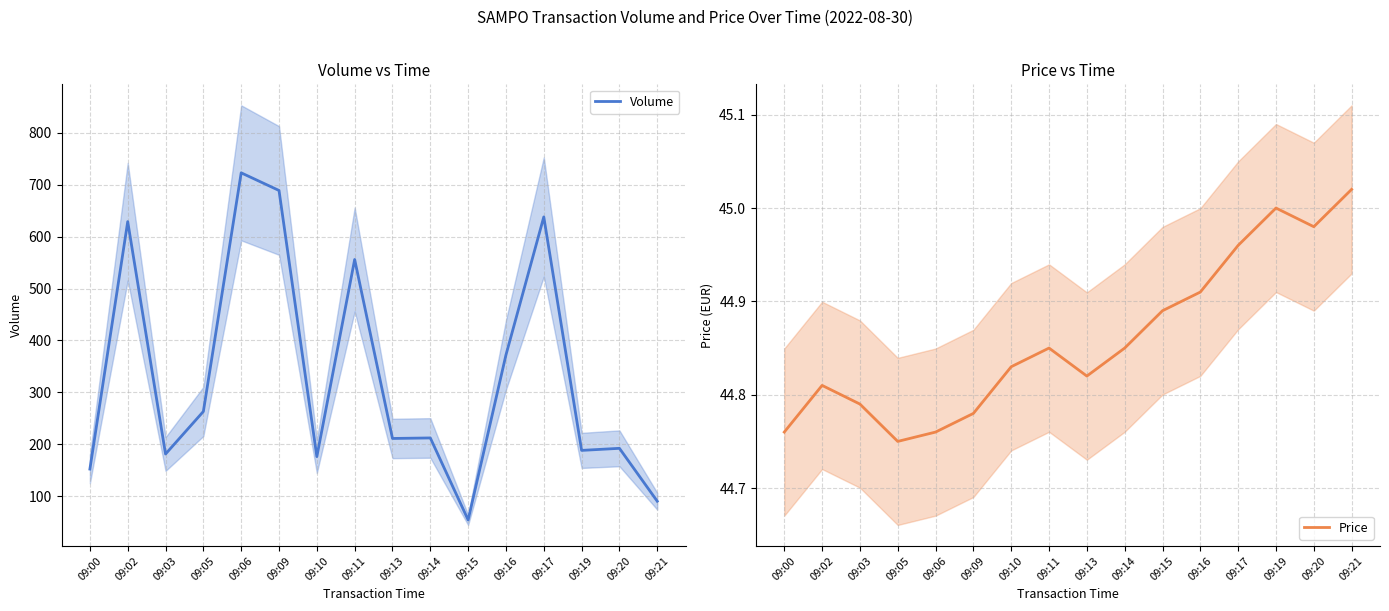

How many categories are shown in the chart?

16